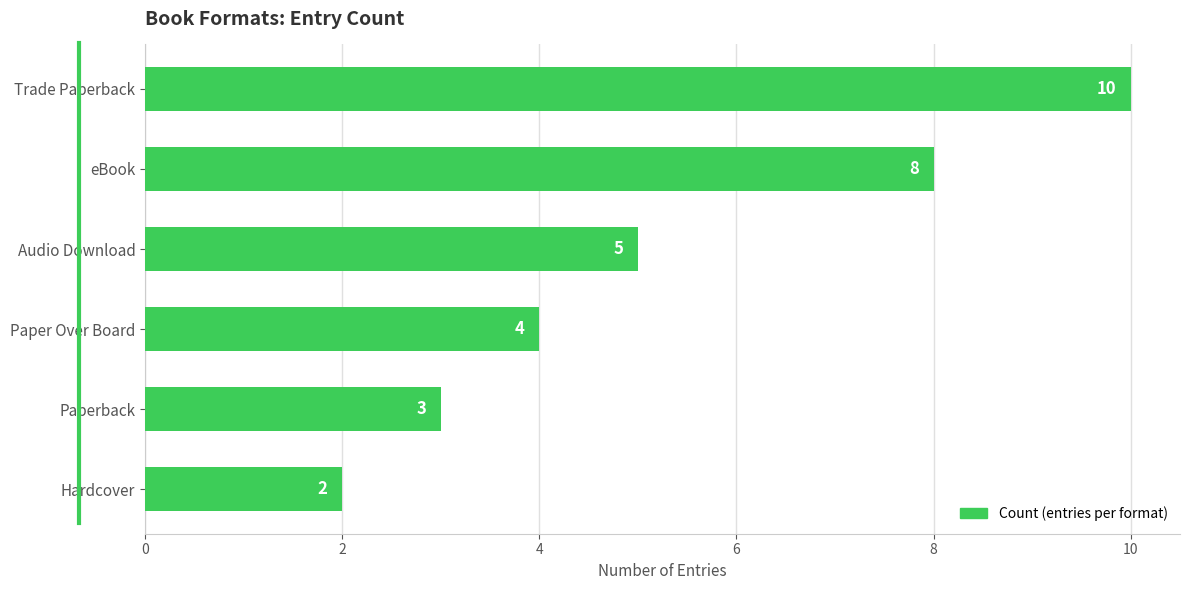

Count the number of categories in the chart.

6